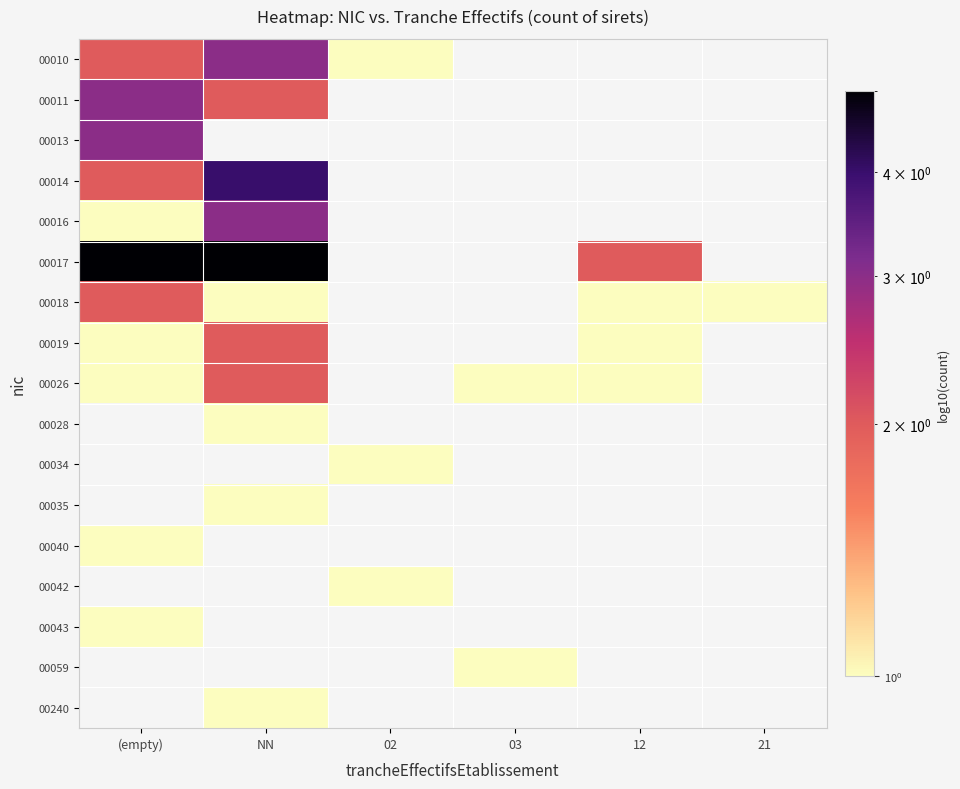

Reading right to left, what are all the values shown in this chart?

00010: 21=0	12=0	03=0	02=1	NN=3	(empty)=2
00011: 21=0	12=0	03=0	02=0	NN=2	(empty)=3
00013: 21=0	12=0	03=0	02=0	NN=0	(empty)=3
00014: 21=0	12=0	03=0	02=0	NN=4	(empty)=2
00016: 21=0	12=0	03=0	02=0	NN=3	(empty)=1
00017: 21=0	12=2	03=0	02=0	NN=5	(empty)=5
00018: 21=1	12=1	03=0	02=0	NN=1	(empty)=2
00019: 21=0	12=1	03=0	02=0	NN=2	(empty)=1
00026: 21=0	12=1	03=1	02=0	NN=2	(empty)=1
00028: 21=0	12=0	03=0	02=0	NN=1	(empty)=0
00034: 21=0	12=0	03=0	02=1	NN=0	(empty)=0
00035: 21=0	12=0	03=0	02=0	NN=1	(empty)=0
00040: 21=0	12=0	03=0	02=0	NN=0	(empty)=1
00042: 21=0	12=0	03=0	02=1	NN=0	(empty)=0
00043: 21=0	12=0	03=0	02=0	NN=0	(empty)=1
00059: 21=0	12=0	03=1	02=0	NN=0	(empty)=0
00240: 21=0	12=0	03=0	02=0	NN=1	(empty)=0